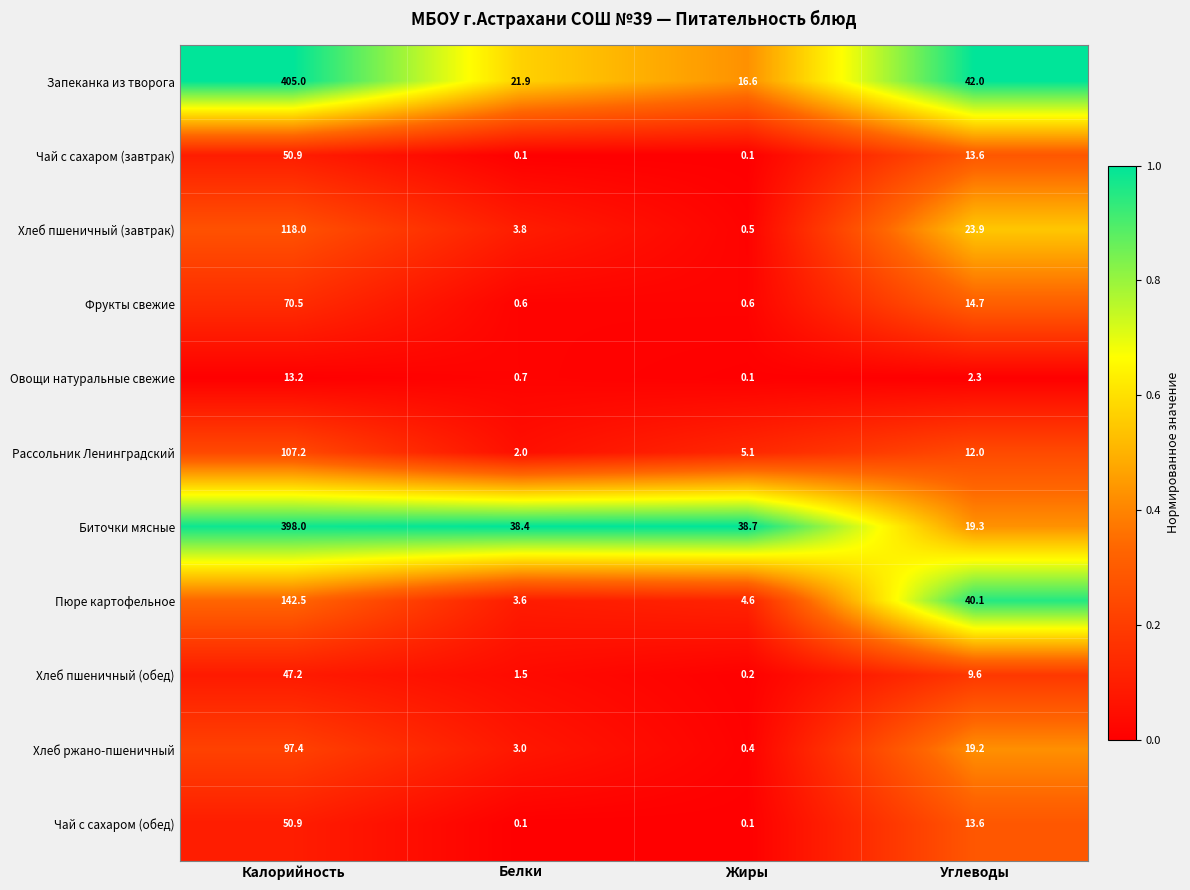

The value of Хлеб пшеничный (завтрак) at Белки is 5.5. True or false?

False